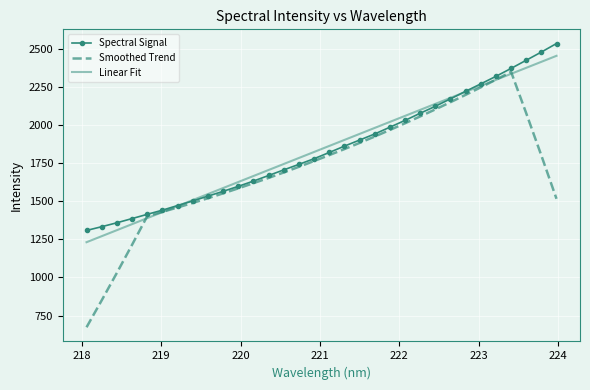

List the series in order of their peak value, highest first.

Spectral Signal, Linear Fit, Smoothed Trend